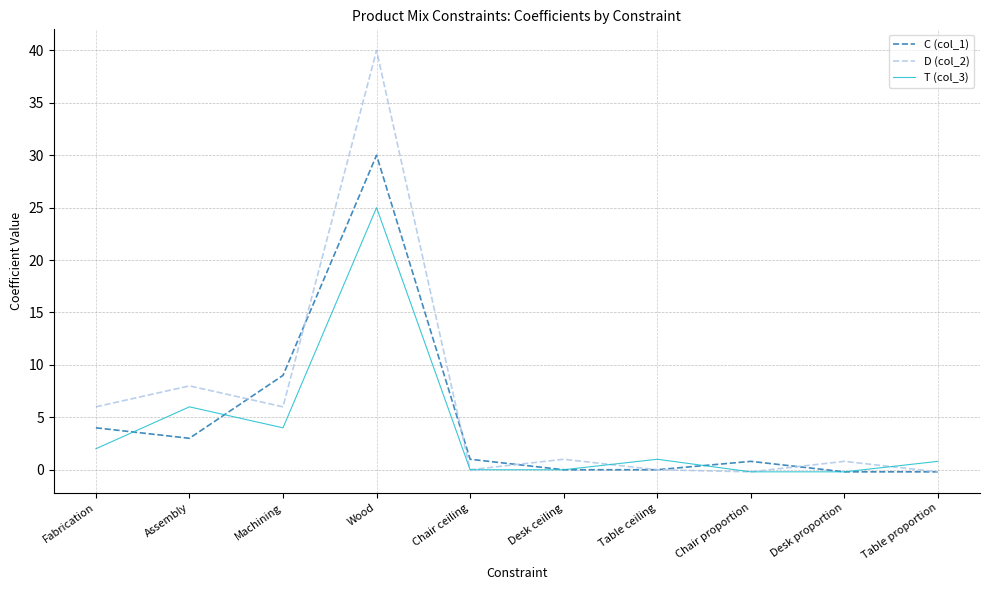

What is the difference between the D (col_2) values at Assembly and Table proportion?

8.2